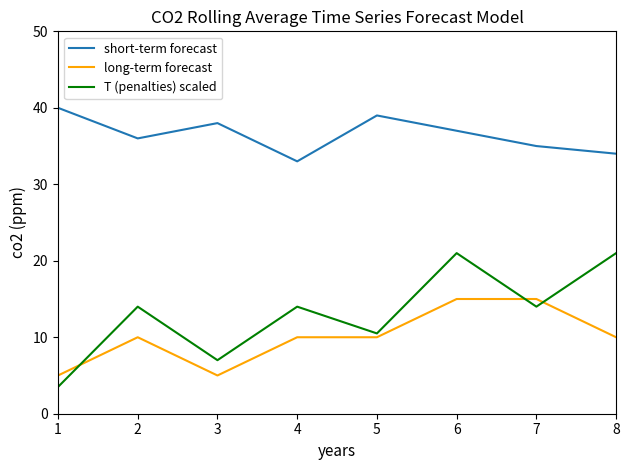

The short-term forecast series shows 39.0 at 5. True or false?

True